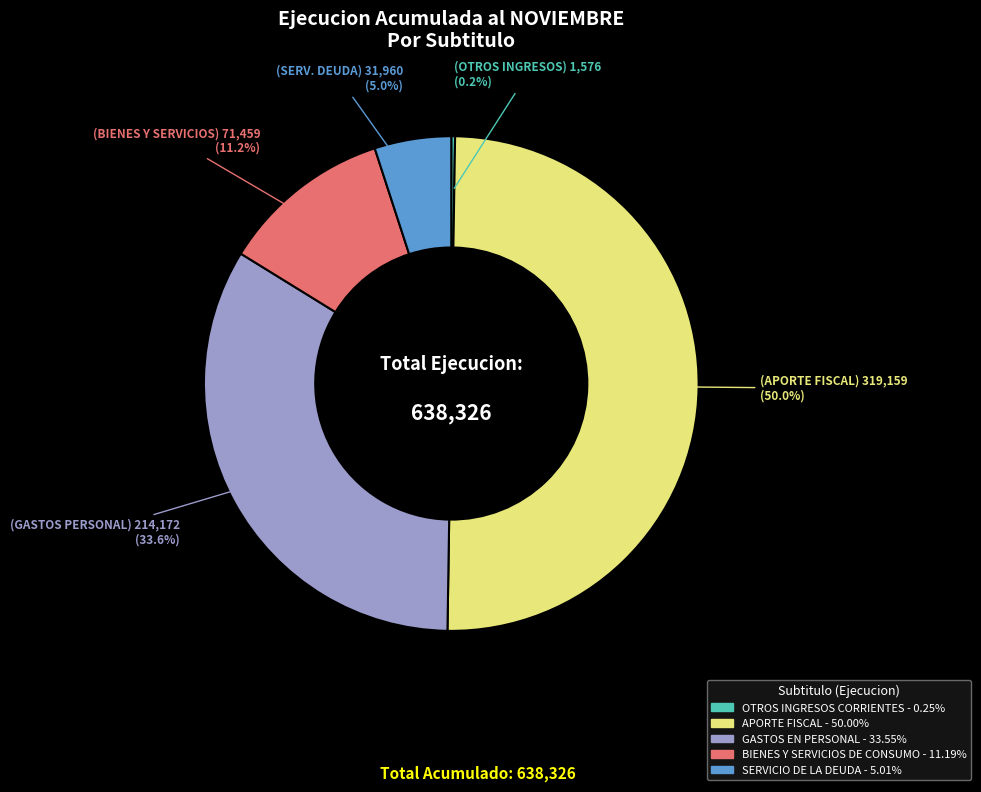

Combined, what portion of the pie is BIENES Y SERVICIOS DE CONSUMO and SERVICIO DE LA DEUDA?

16.2%